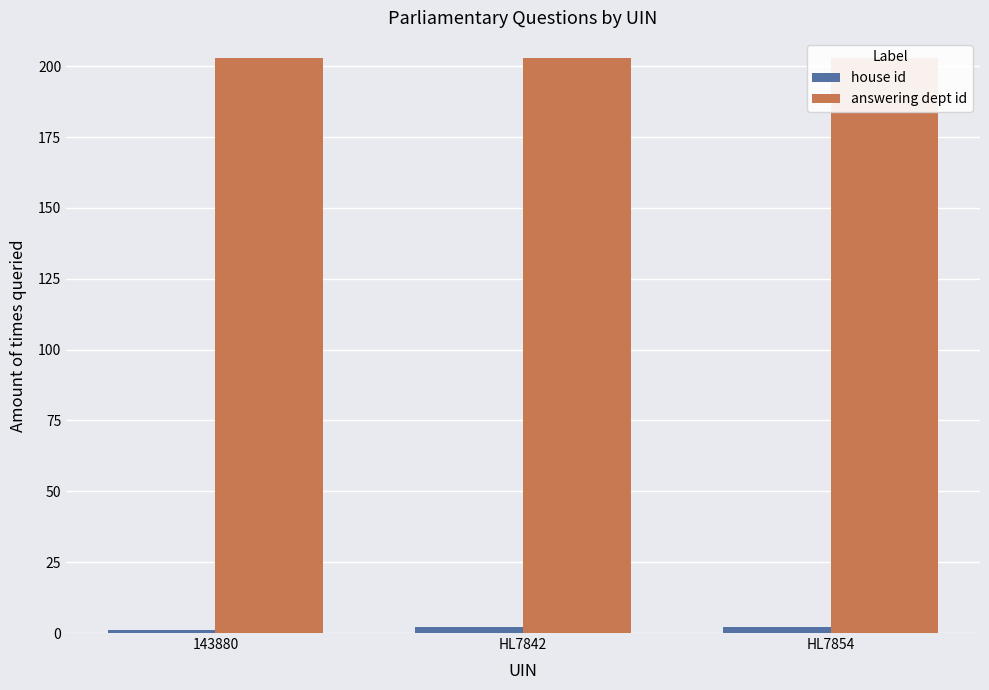

List the series in order of their overall mean, lowest first.

house id, answering dept id